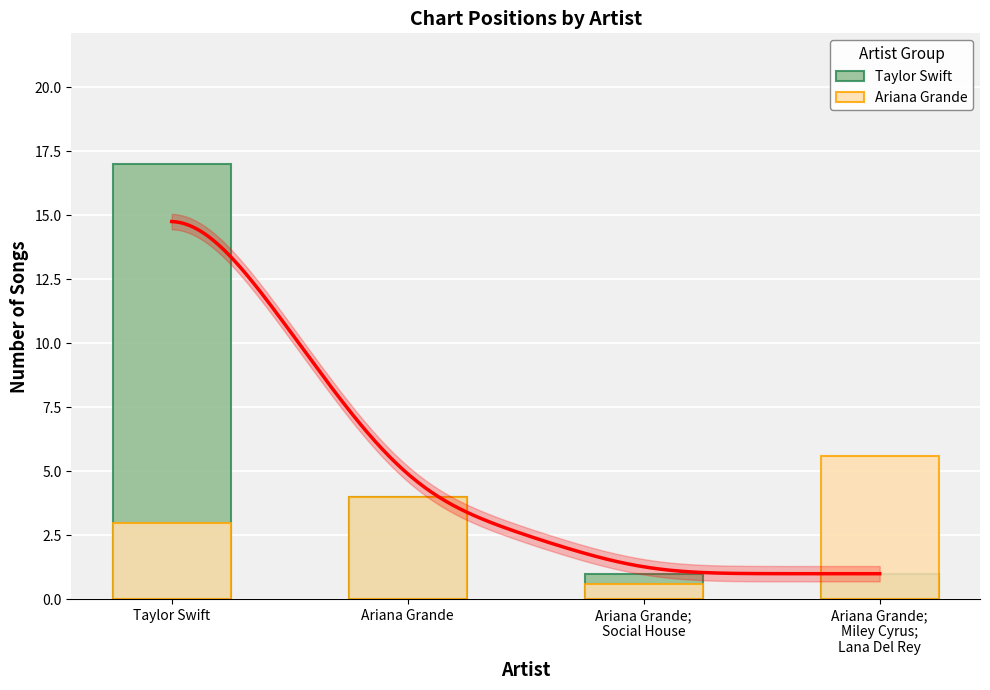

Are the bars horizontal?

No